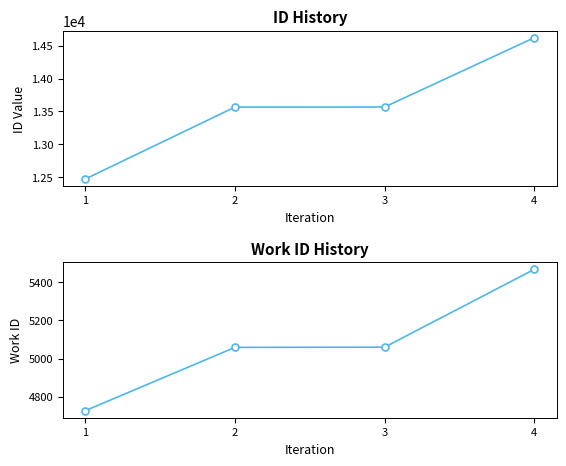

The value of work_id at 3 is 5060. True or false?

True